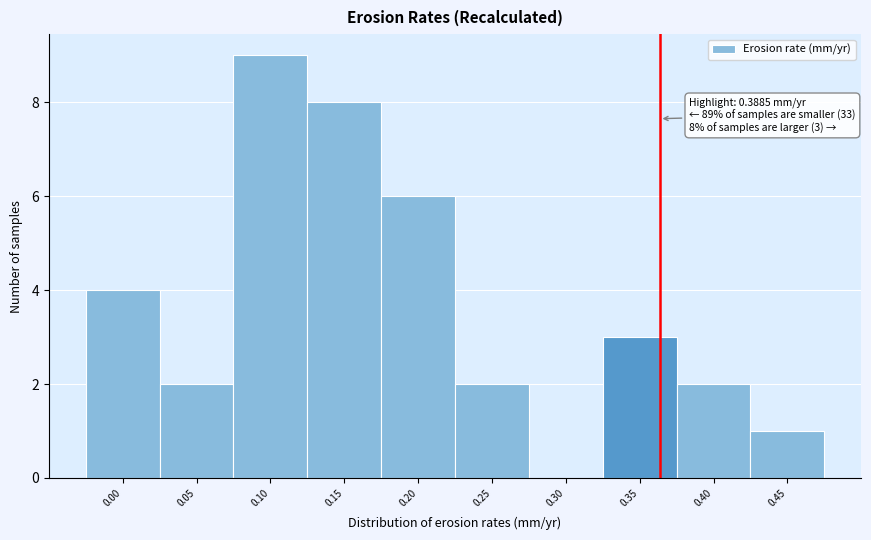

Reading left to right, extract all data points from this chart.

0.00=4	0.05=2	0.10=9	0.15=8	0.20=6	0.25=2	0.30=0	0.35=3	0.40=2	0.45=1